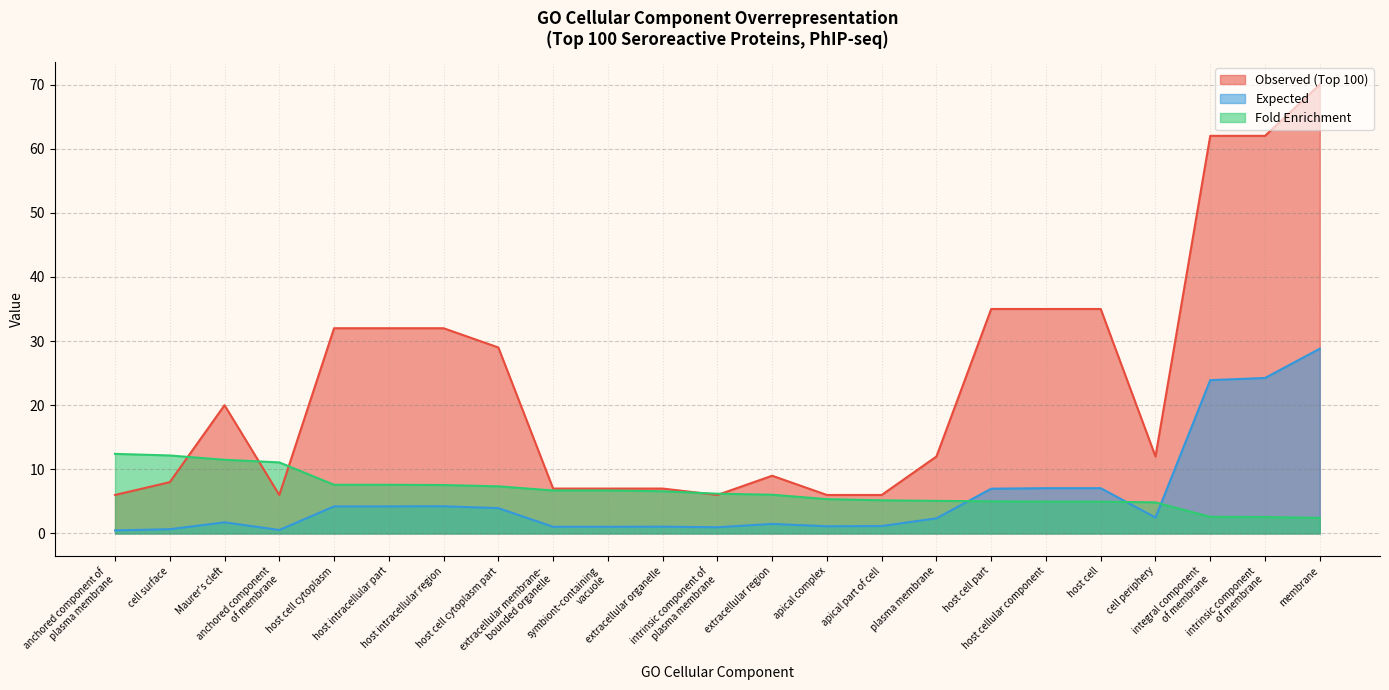

Which series has the largest total across all categories?

Observed (Top 100)